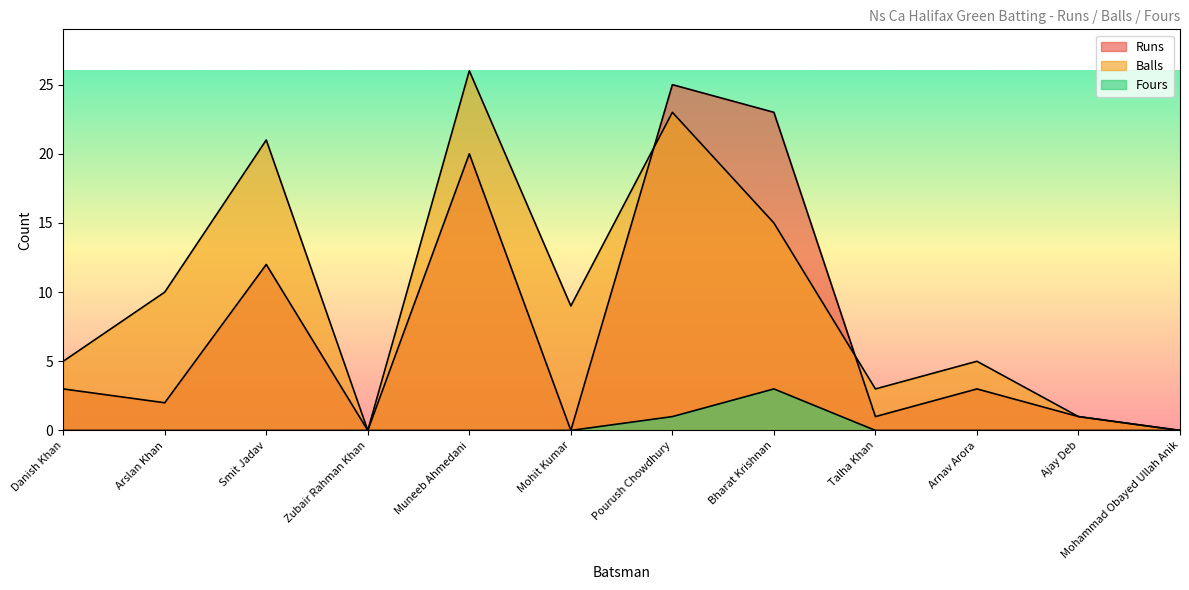

True or false: Fours and Runs intersect in this chart.

False